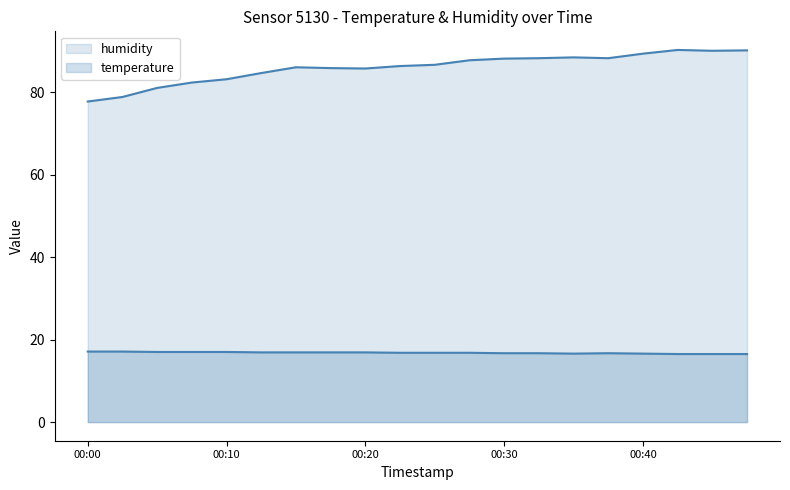

What is the spread (max minus min) of values at 00:32?

71.5